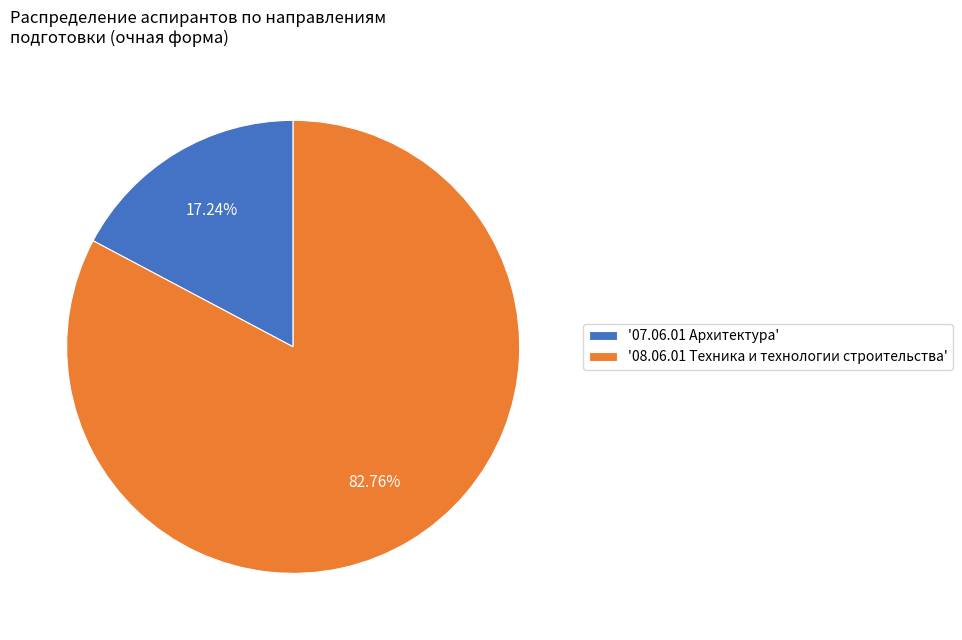

How many segments does this pie chart have?

2